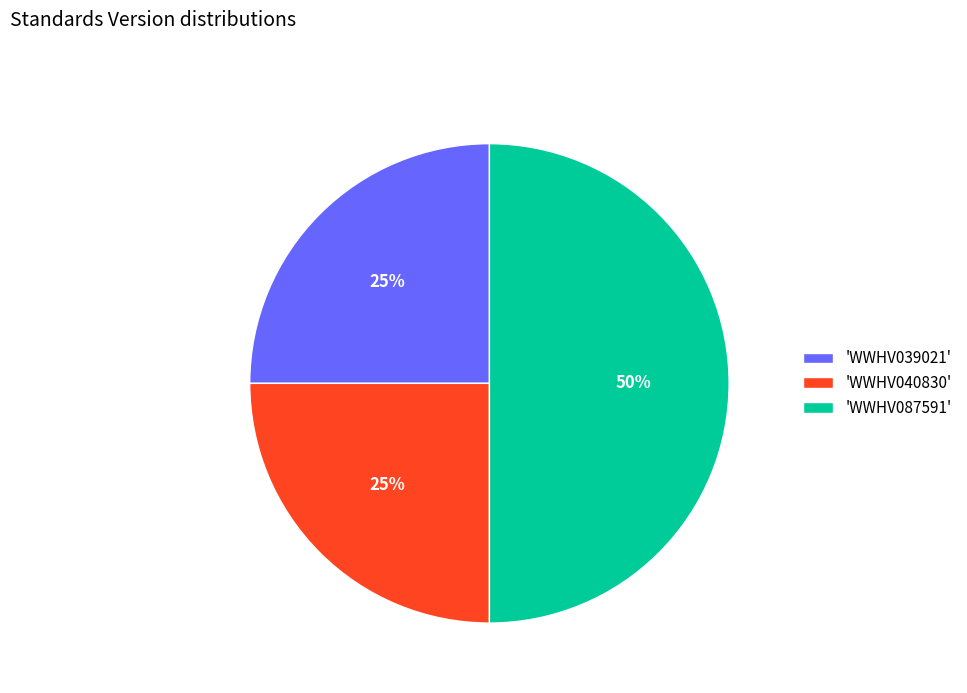

What percentage is the 'WWHV040830' slice, to the nearest percent?

25%